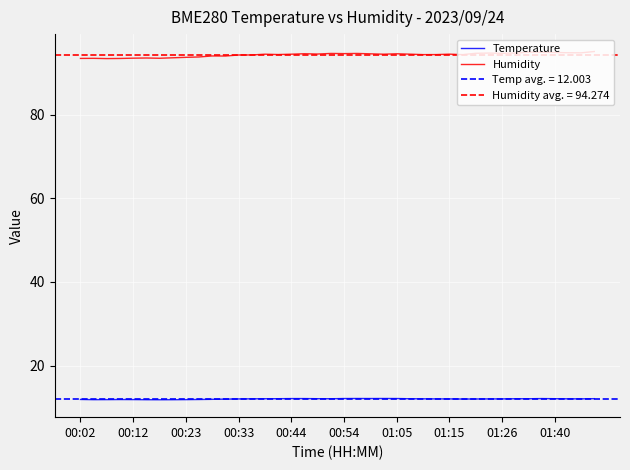

What is the spread (max minus min) of values at 15?

82.3